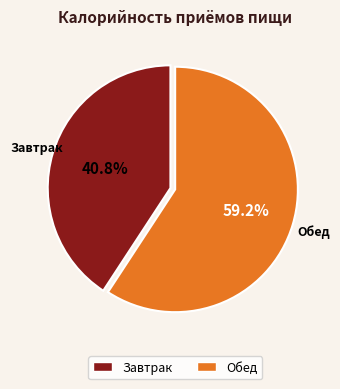

How many slices are in this pie chart?

2